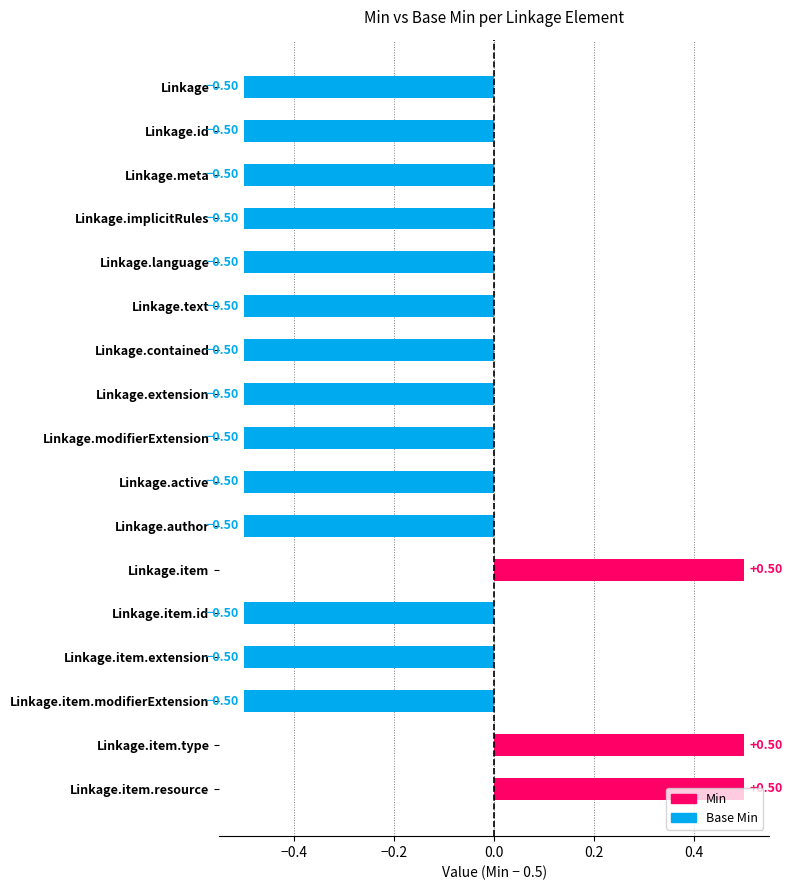

How many values are below zero?

14